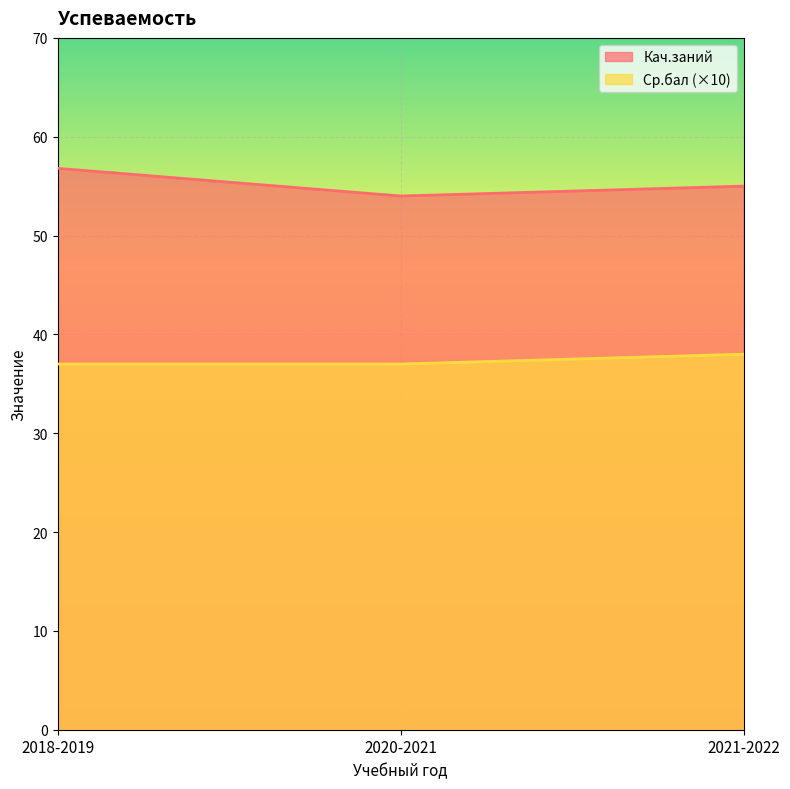

What is the sum of all Ср.бал values?

112.0